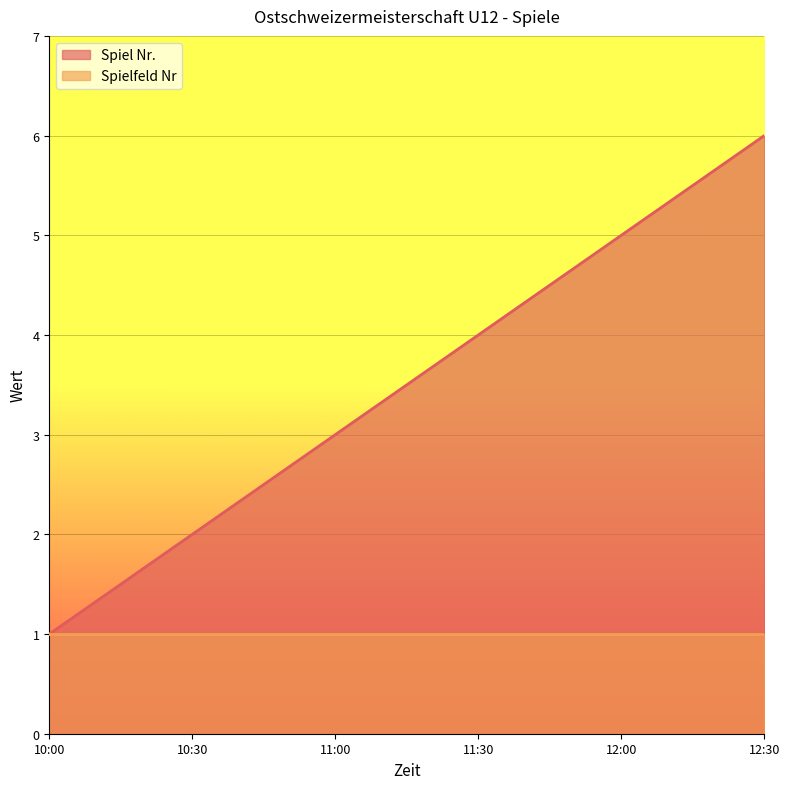

Reading left to right, what are all the values shown in this chart?

10:00=1	10:30=2	11:00=3	11:30=4	12:00=5	12:30=6